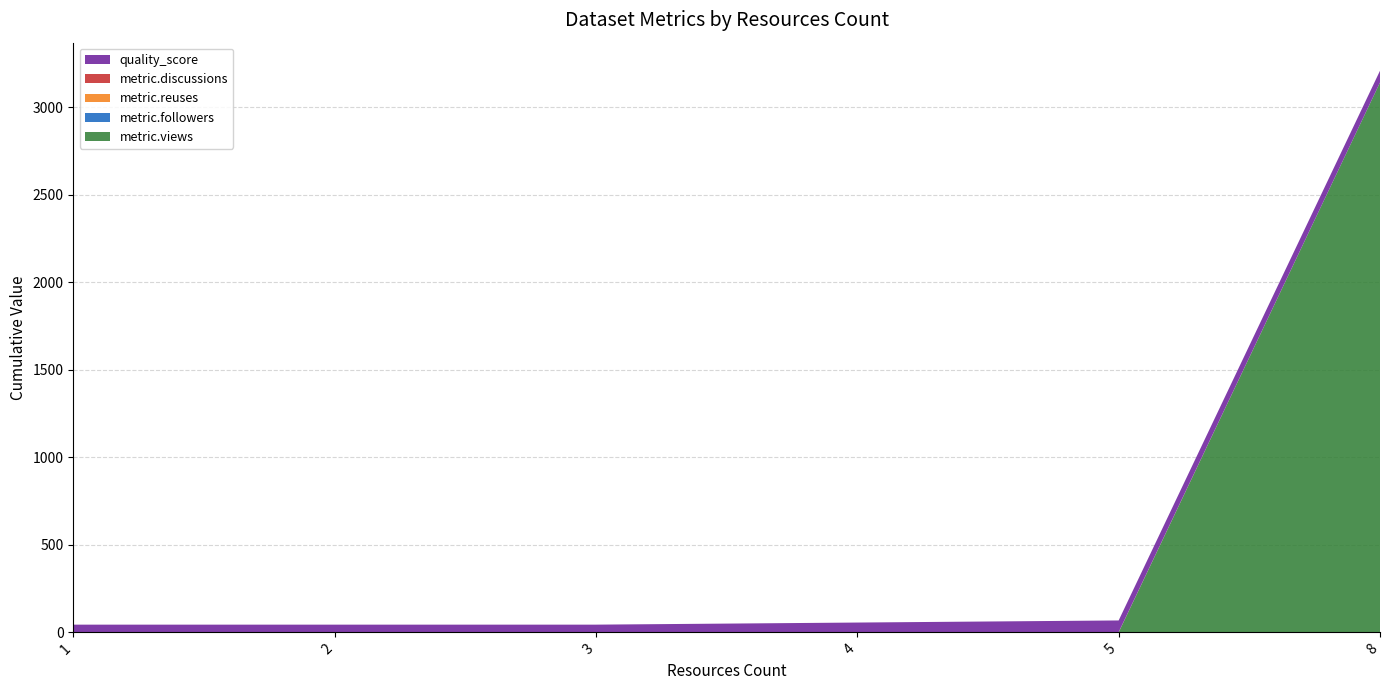

Reading left to right, list all the values displayed in this chart.

metric.views: 1=0	2=0	3=0	4=0	5=0	8=3143
metric.followers: 1=0	2=0	3=0	4=0	5=0	8=0
metric.reuses: 1=0	2=0	3=0	4=0	5=1	8=0
metric.discussions: 1=0	2=0	3=0	4=0	5=0	8=0
quality_score: 1=44	2=44	3=44	4=56	5=67	8=67